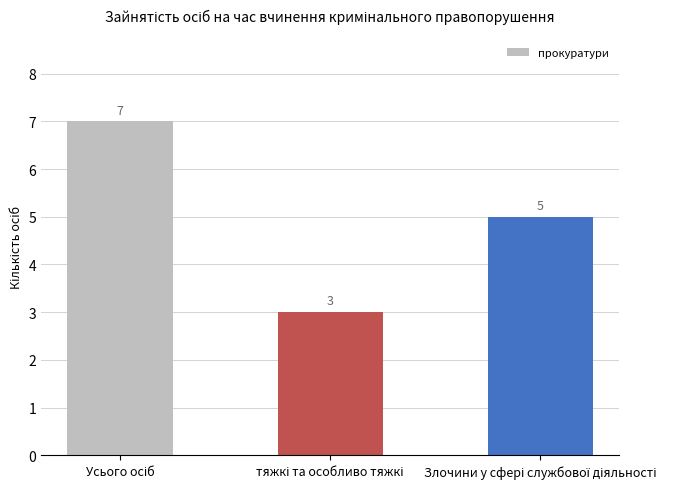

What is the value of the 1st bar from the left?

7